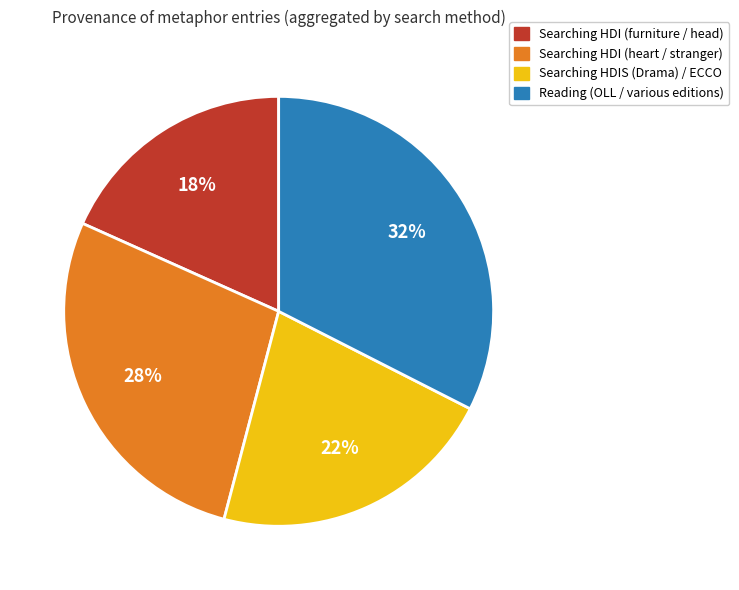

To the nearest percent, what is the average slice percentage?

25%